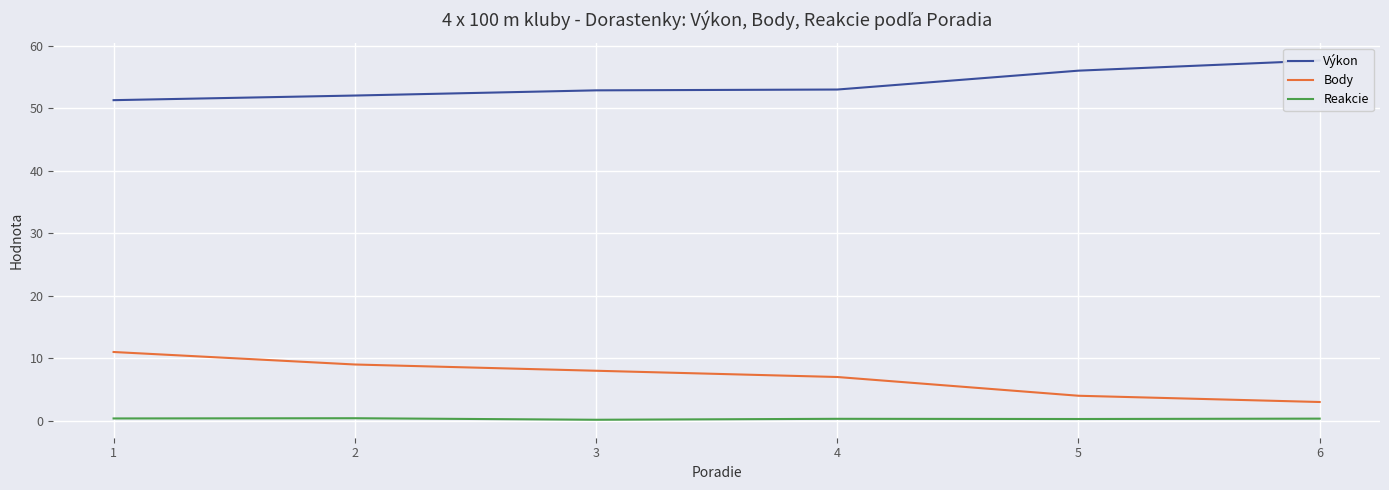

At how many categories does at least one series exceed 7?

6